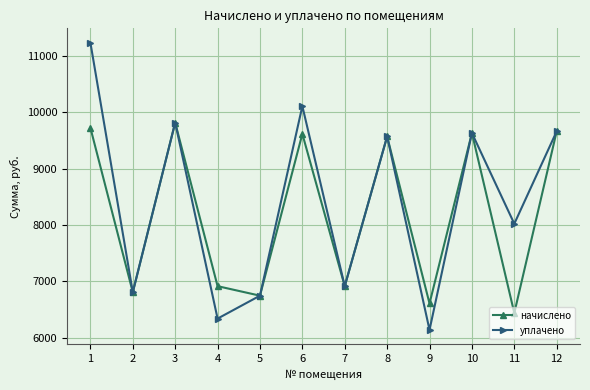

True or false: уплачено has a value of 13076.2 at 11.

False